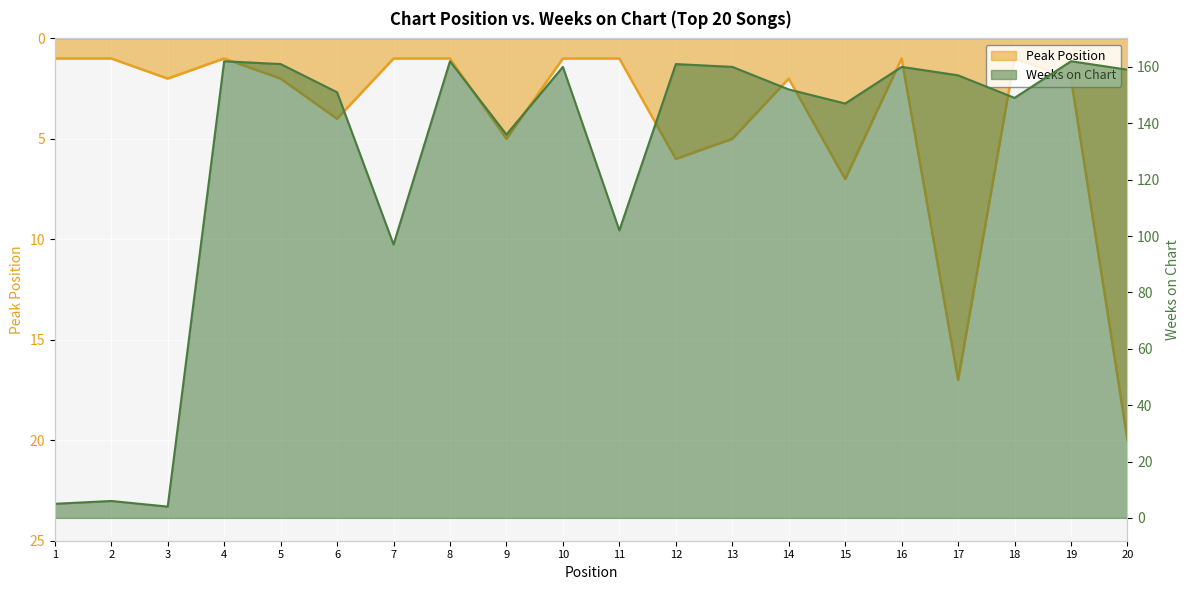

What is the difference between the maximum and minimum values in the Peak Position series?

19